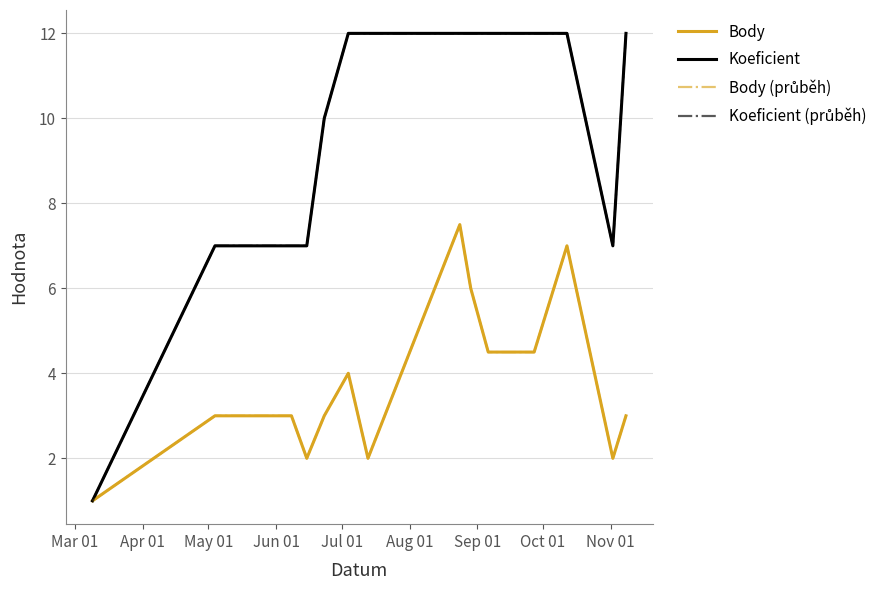

In Body, how many points are higher than both neighbors (excluding endpoints)?

3